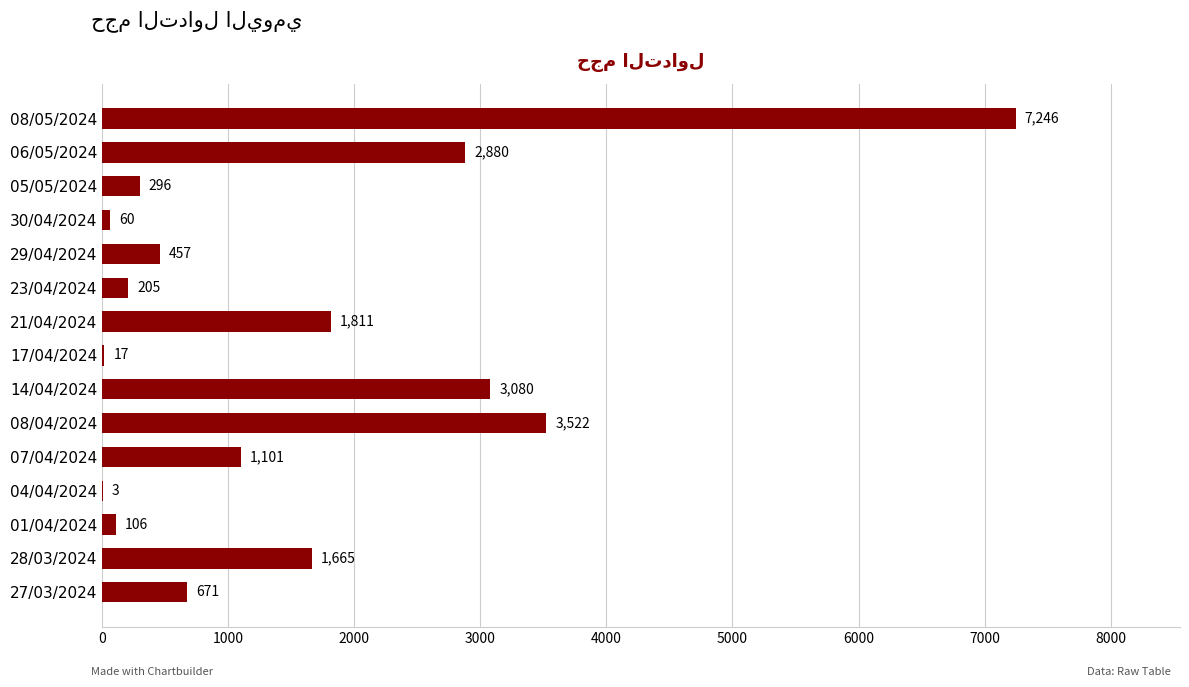

Count the number of data series in this chart.

1